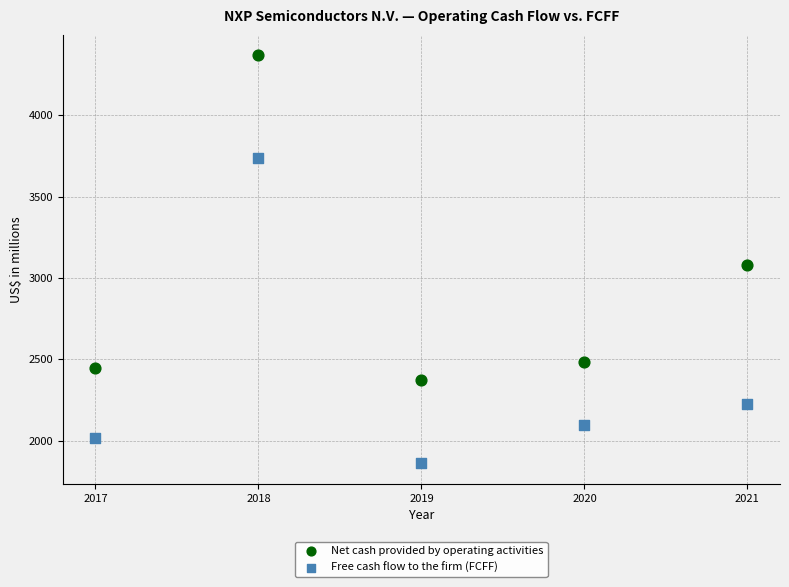

Which series contains the highest Y value?

Net cash provided by operating activities